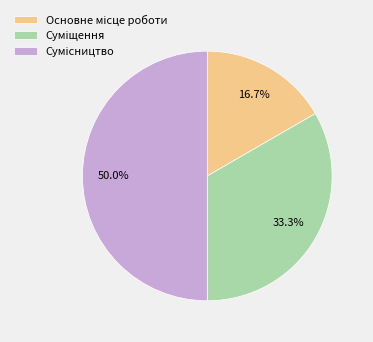

How many slices are in this pie chart?

3